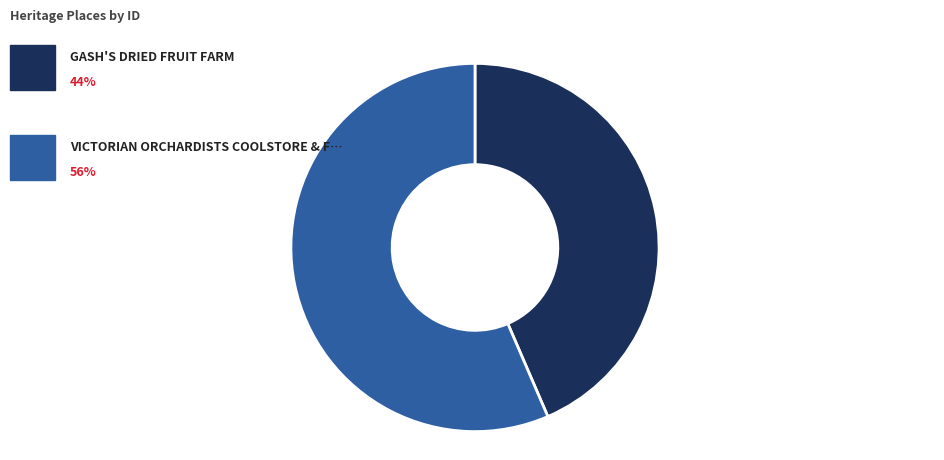

Rank the categories by value from lowest to highest.

GASH'S DRIED FRUIT FARM, VICTORIAN ORCHARDISTS COOLSTORE & FRUIT